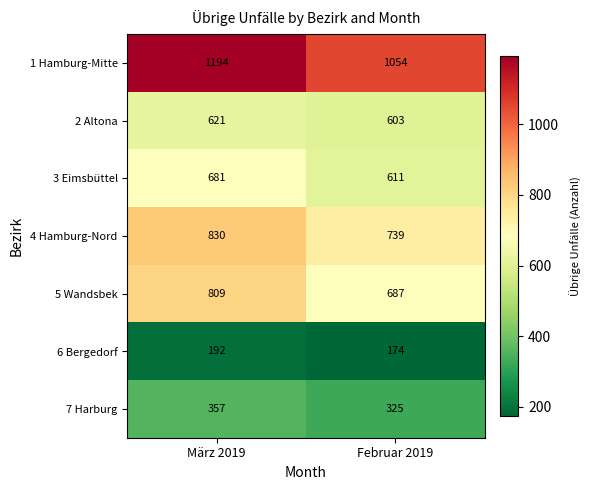

What is the spread (max minus min) of values at Februar 2019?

880